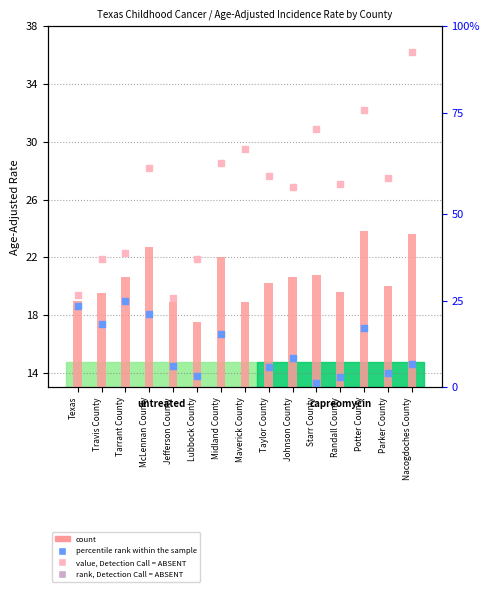

What is the total value across all series at Texas?

57.0